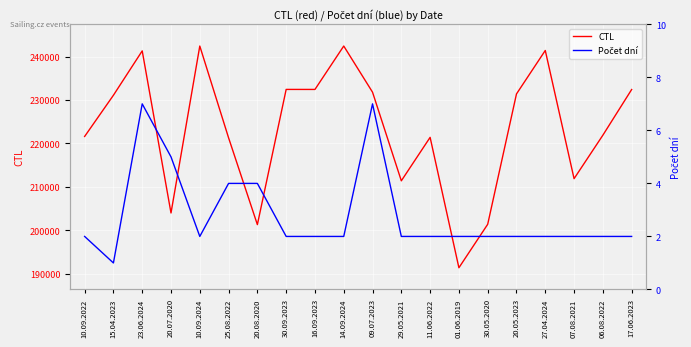

How many interior local valleys does the Počet dní series have?

2